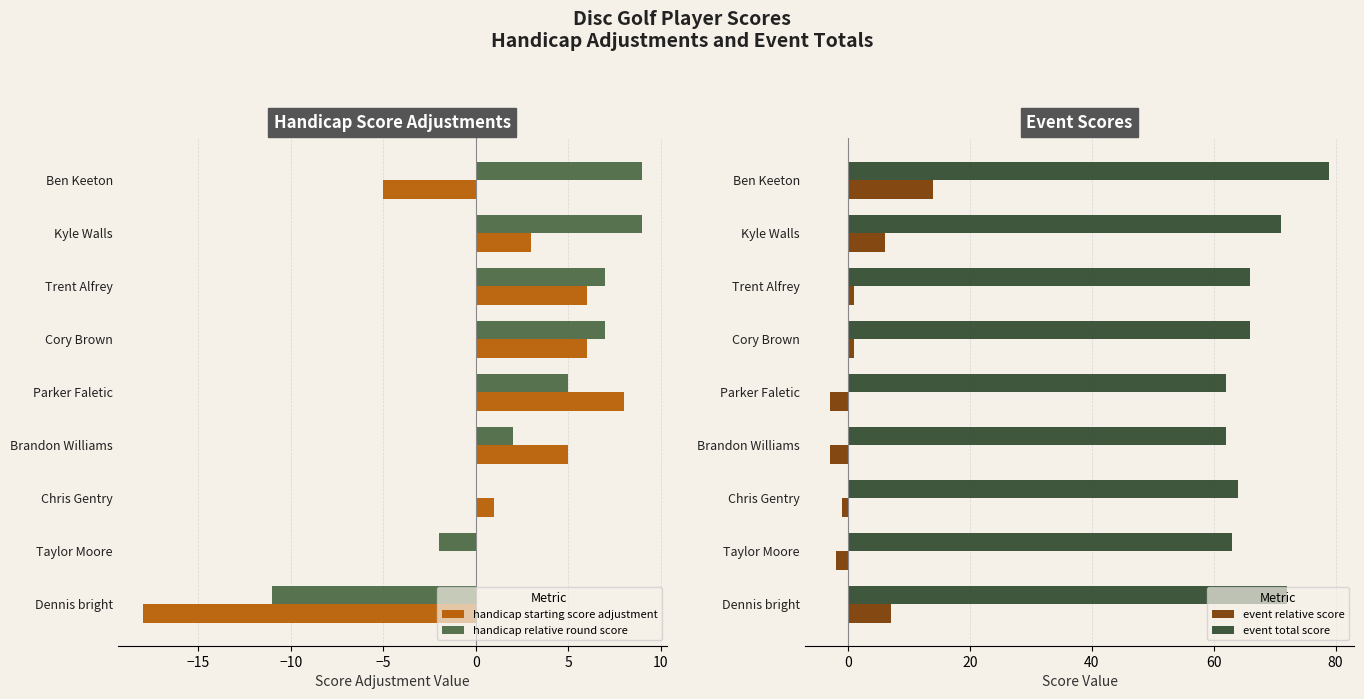

What is the sum of all event total score values?

605